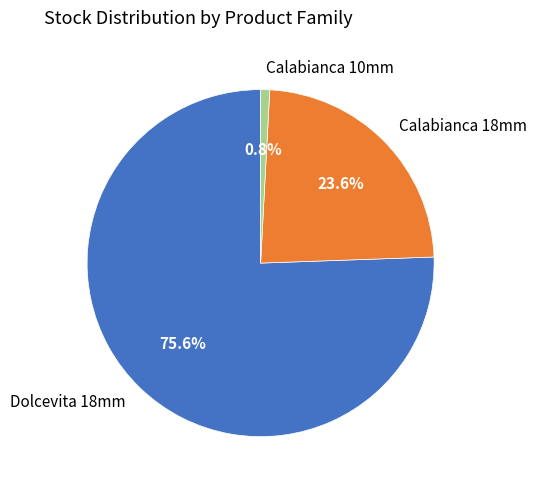

What is the largest slice in the pie chart?

Dolcevita 18mm